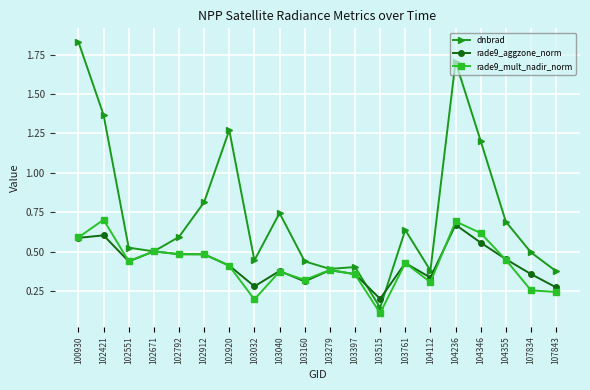

Which label corresponds to the smallest value in the chart?

103515